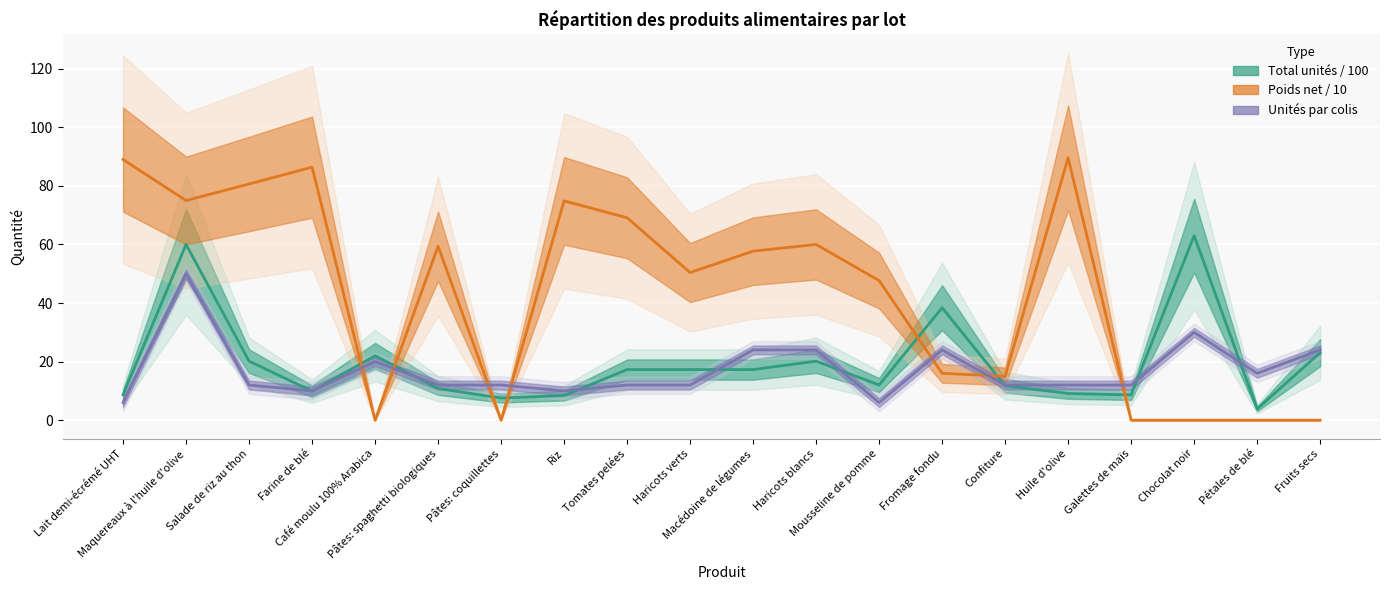

What is the sum of the Total unités / 100 values at Macédoine de légumes and Fromage fondu?

55.7